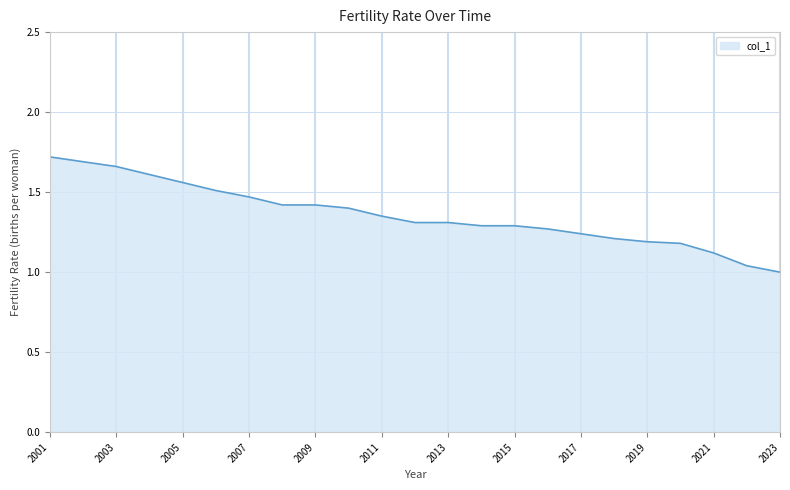

What is the difference between the maximum and minimum values?

0.7